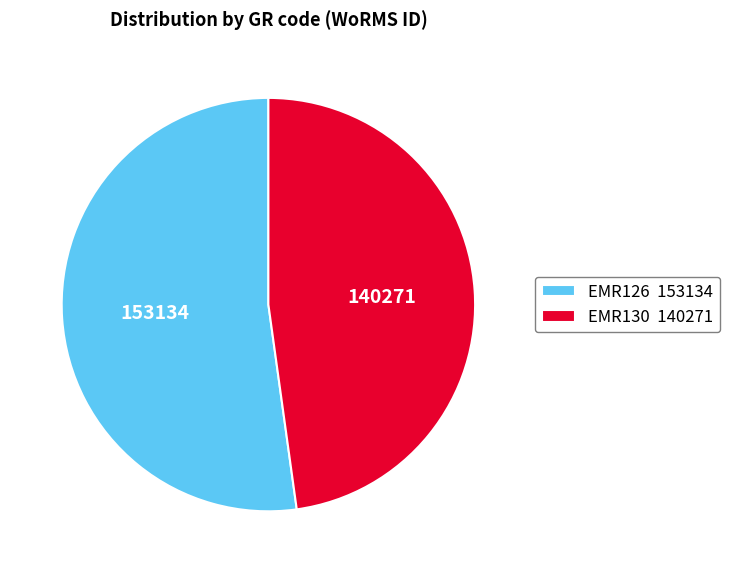

The EMR126 slice represents 39% of the pie. True or false?

False